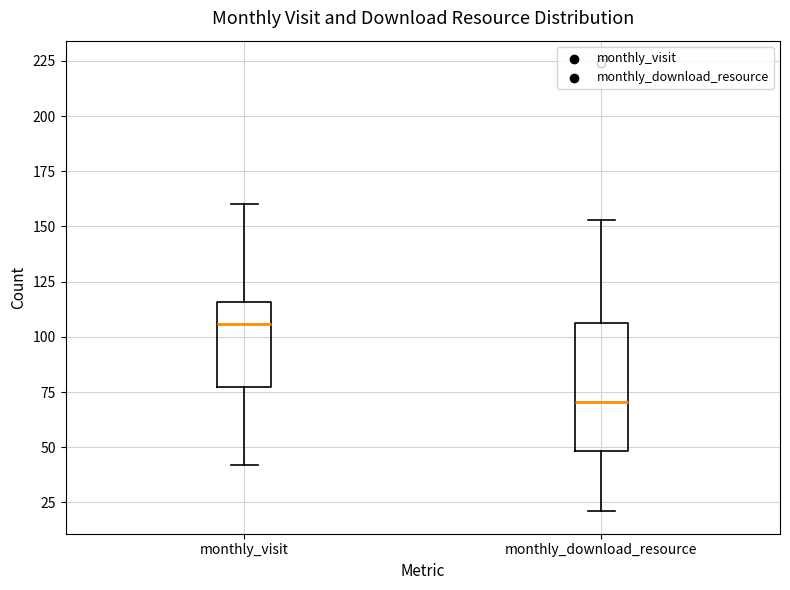

Comparing the boxes themselves (not the whiskers), which one is the tallest?

monthly_download_resource